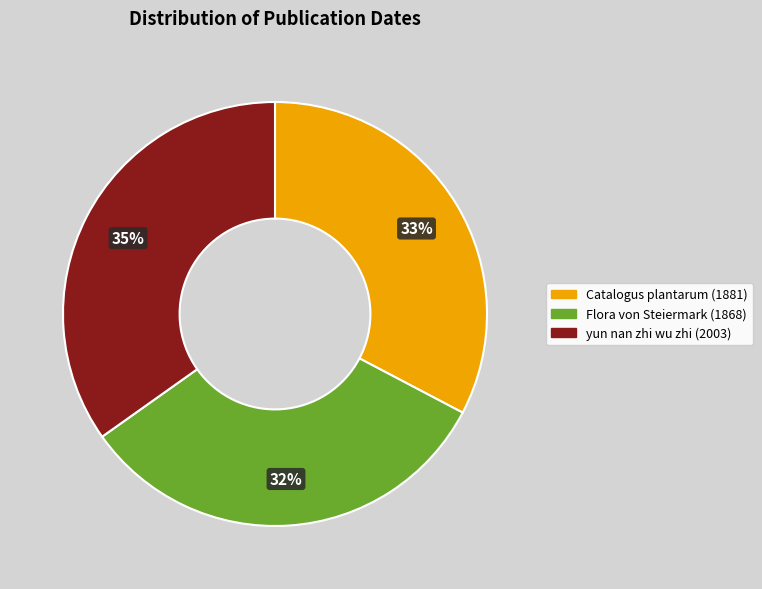

To the nearest percent, what is the combined percentage of yun nan zhi wu zhi (2003) and Catalogus plantarum (1881)?

68%